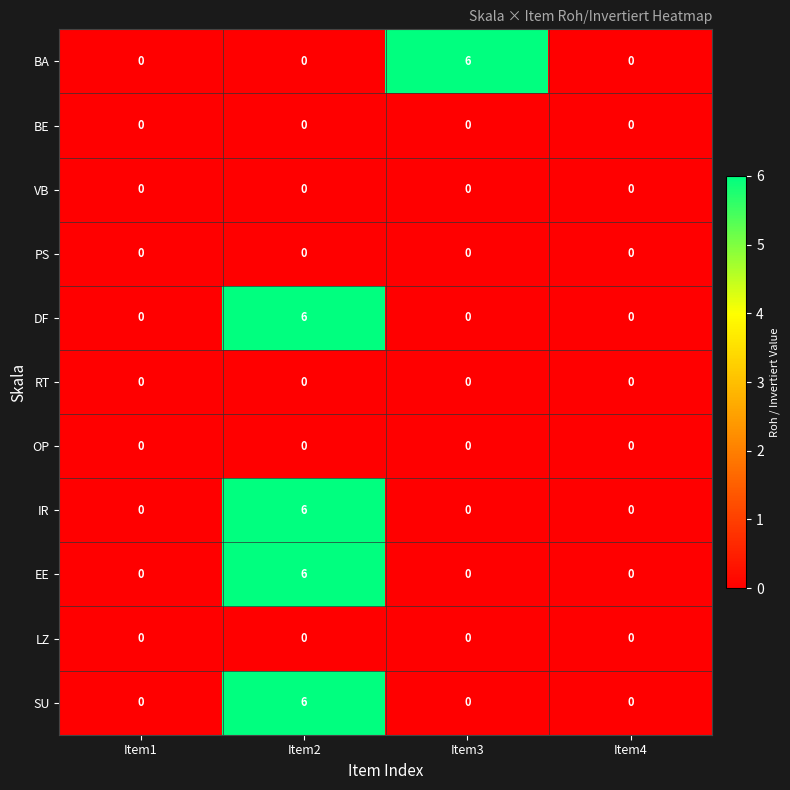

How many data points does each series have?

4